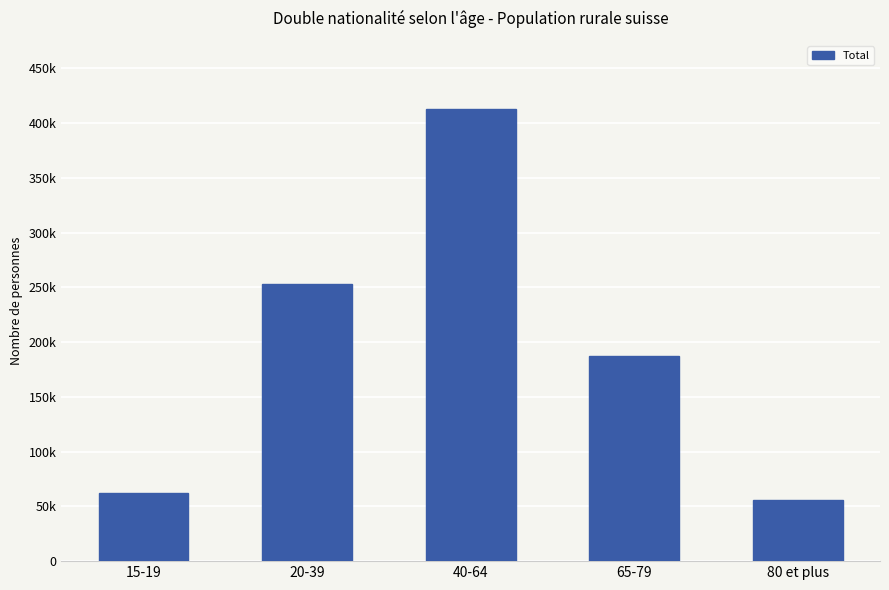

What is the label of the 2nd bar from the left?

20-39